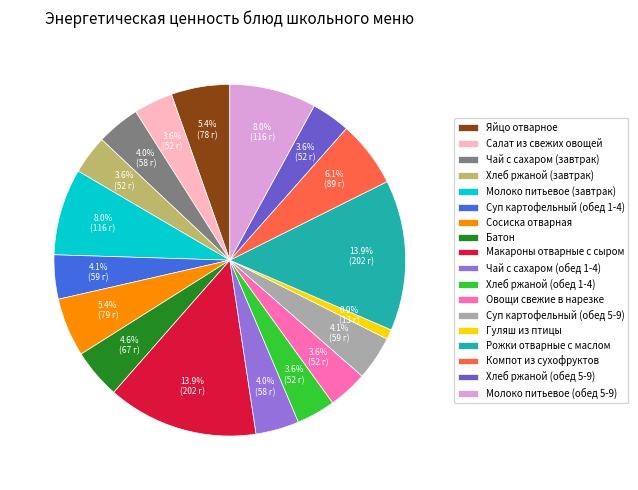

Between Батон and Хлеб ржаной (обед 1-4), which is larger?

Батон